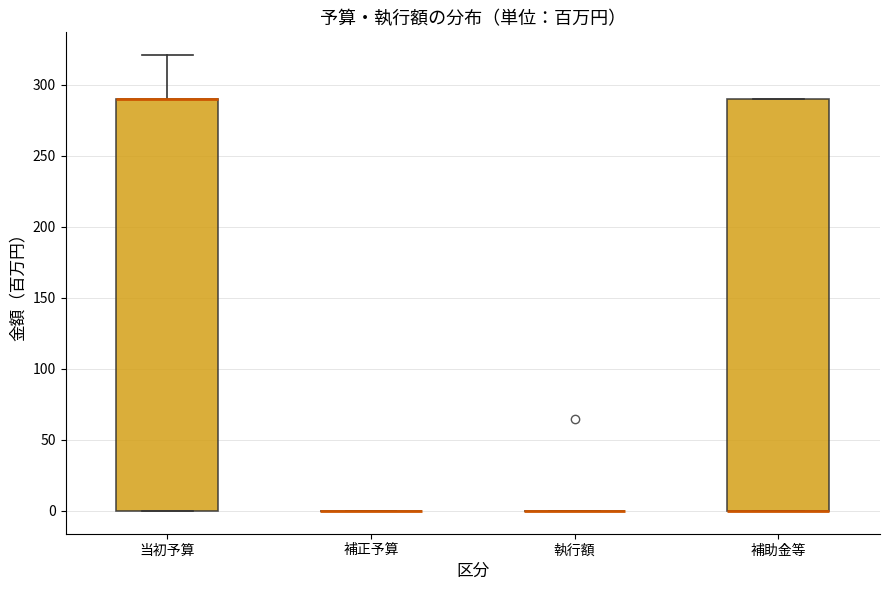

Where is the upper edge of the box for 補助金等 on the y-axis? The values are not printed on the chart, so give them approximately, as read against the axis.

290